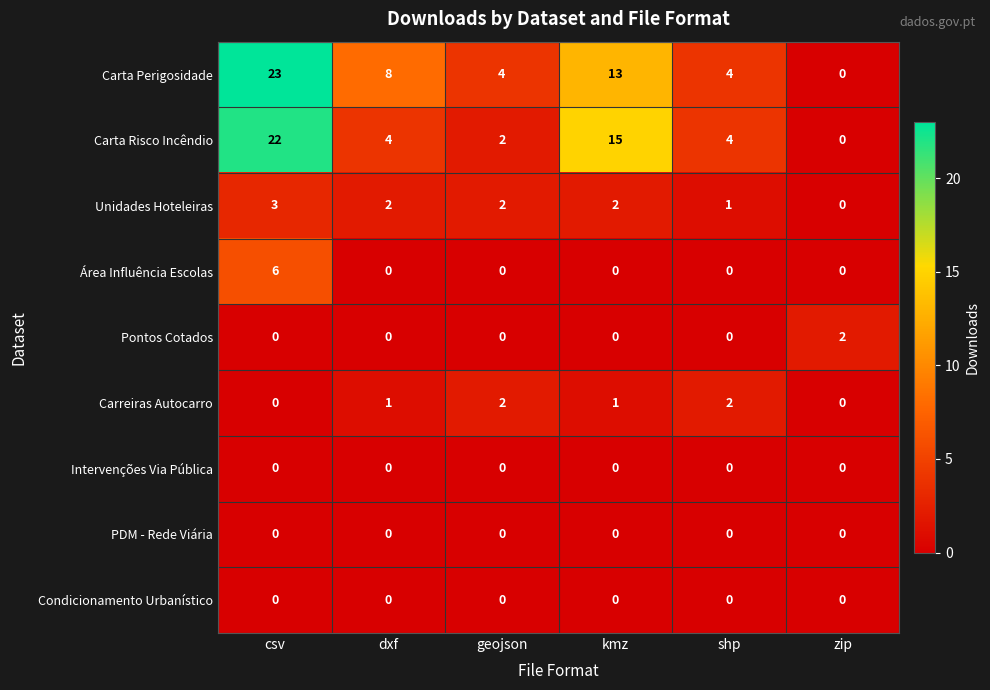

What is the difference between the highest and lowest values at shp?

4